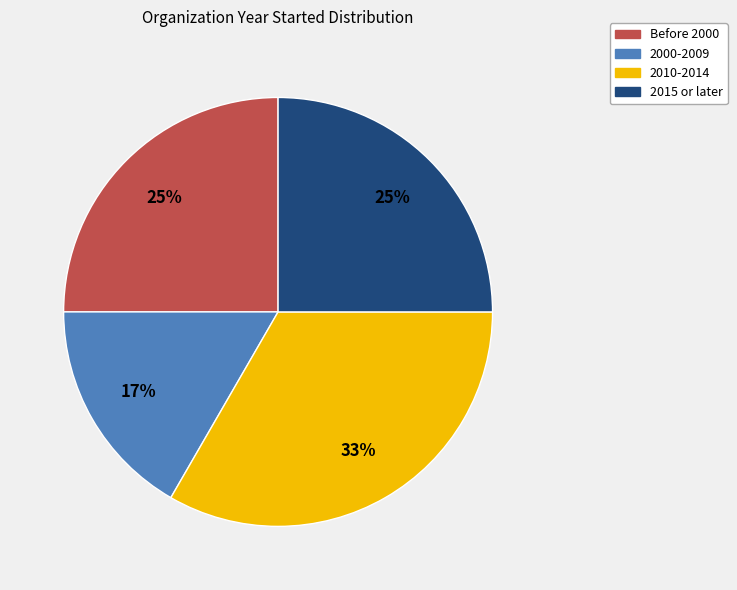

True or false: 2000-2009 accounts for 7% of the total.

False